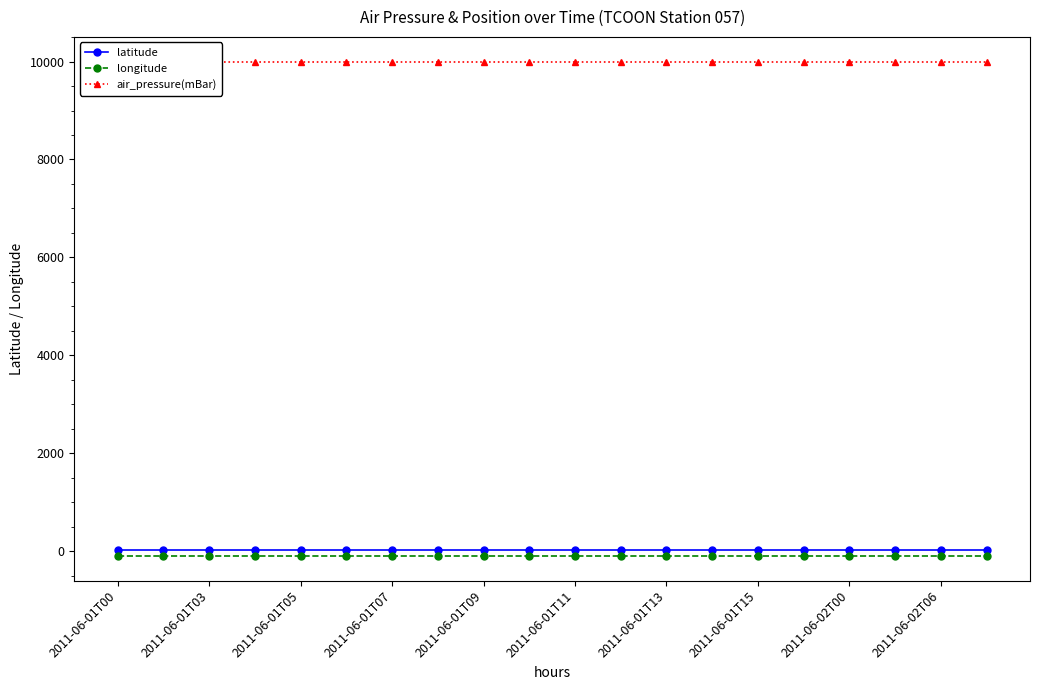

What are all the series names shown in the legend?

latitude, longitude, air_pressure(mBar)